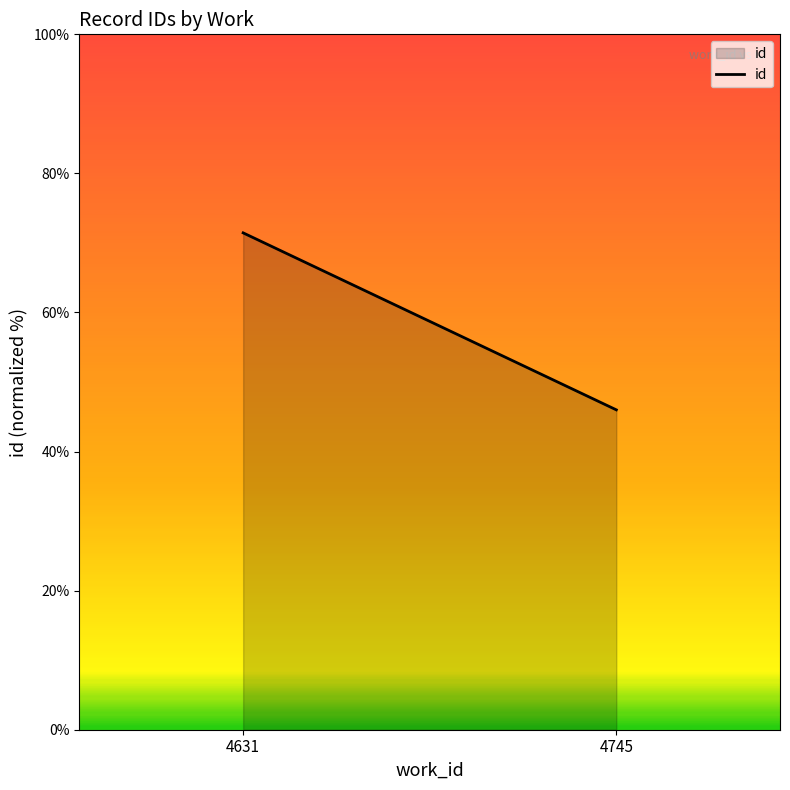

Count the number of data series in this chart.

1